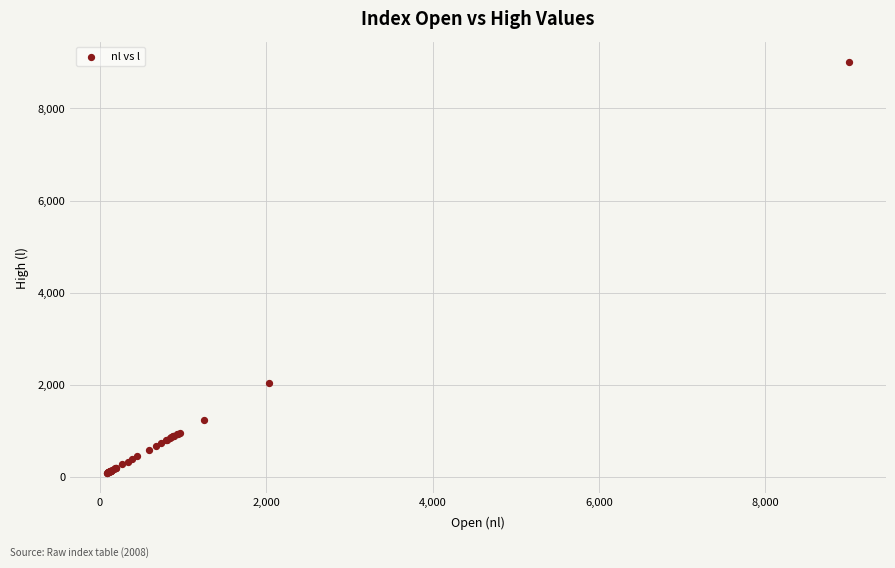

What Y value in the scatter plot is closest to 4545?

2031.3